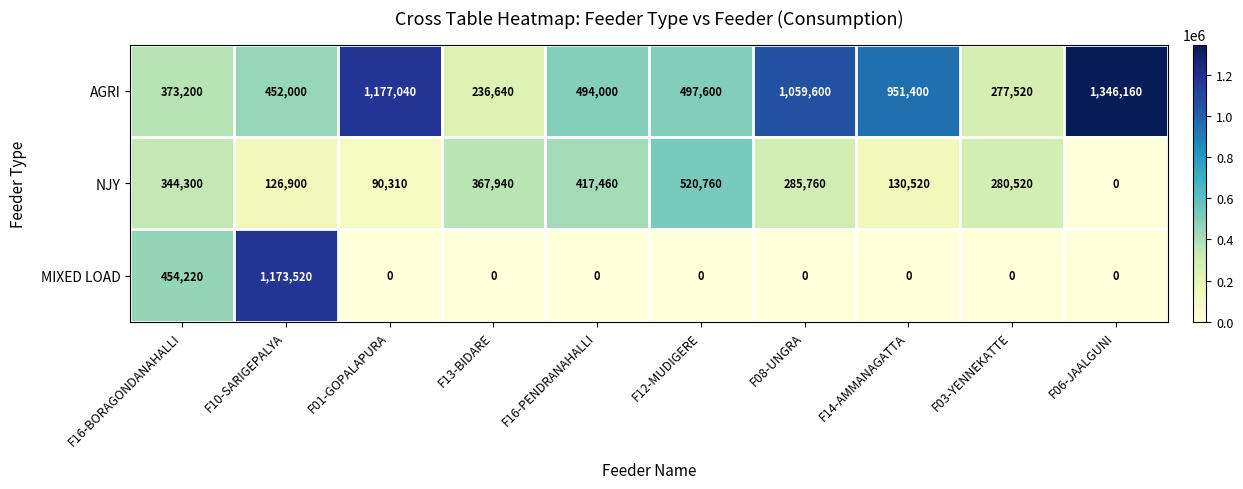

At how many categories does at least one series exceed 330058?

9